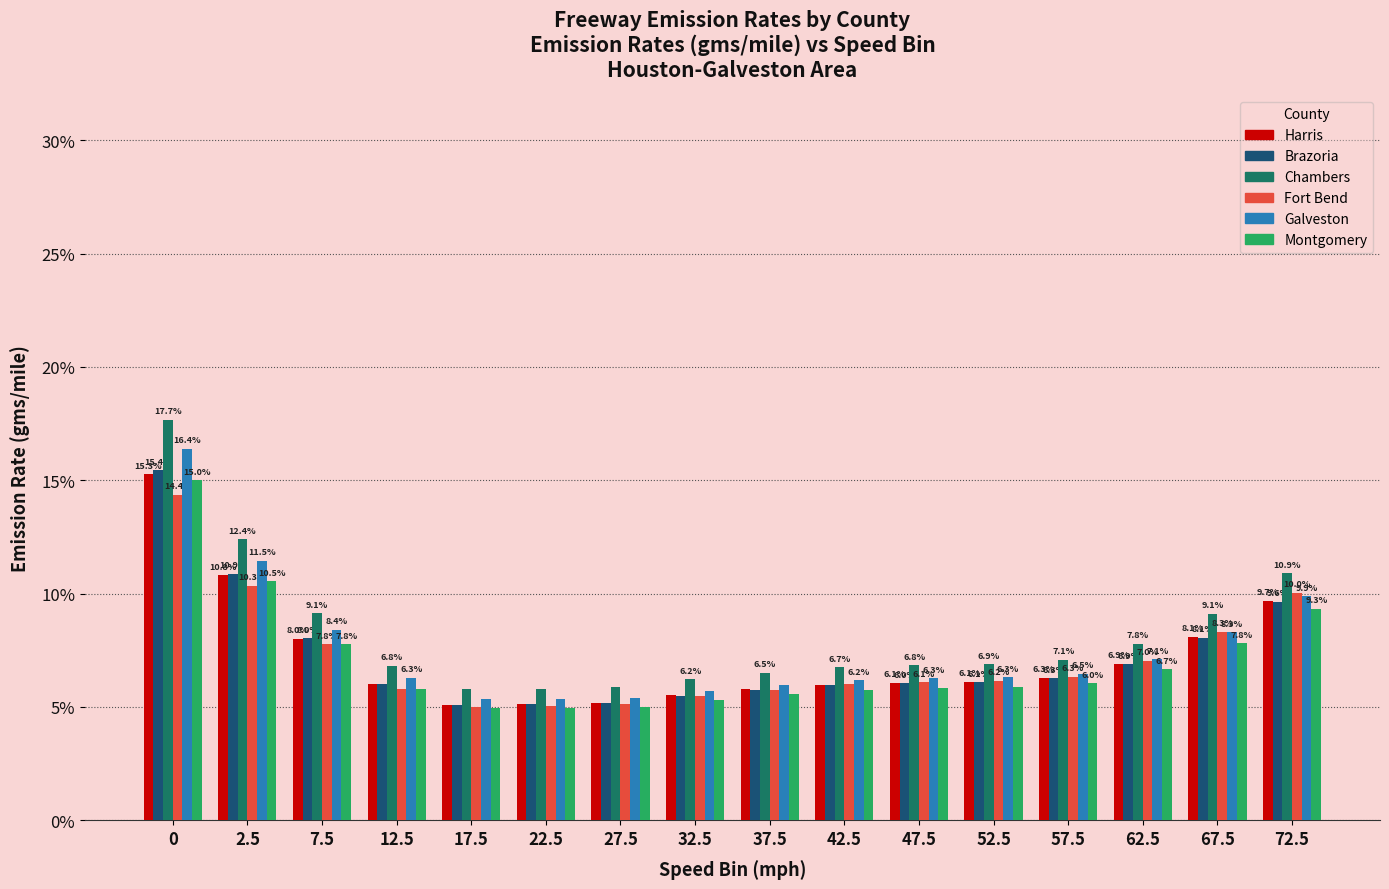

Are the bars horizontal?

No